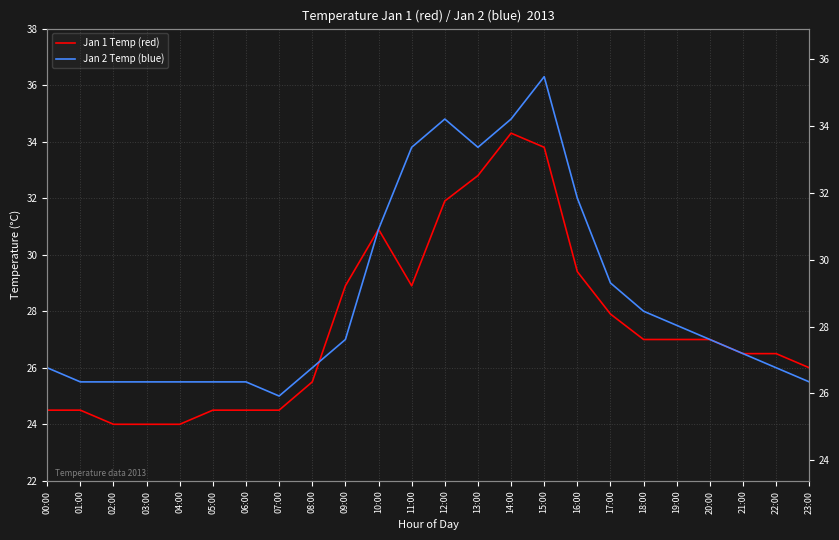

True or false: Jan 1 Temp (red) and Jan 2 Temp (blue) intersect in this chart.

True